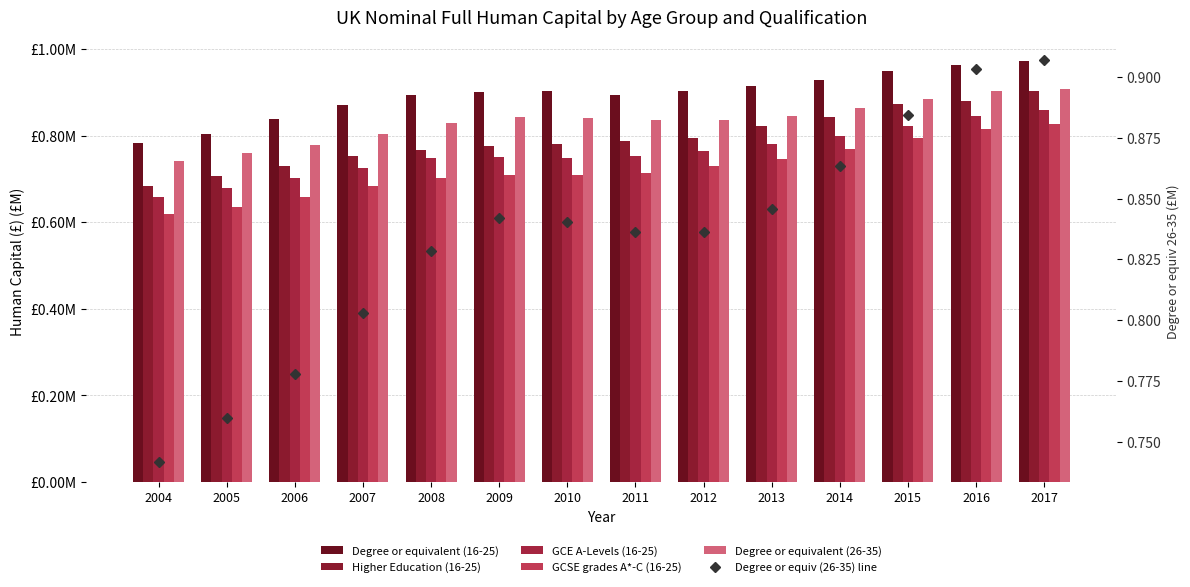

List the labels in order of Degree or equivalent (26-35) value, smallest first.

2004, 2005, 2006, 2007, 2008, 2011, 2012, 2010, 2009, 2013, 2014, 2015, 2016, 2017